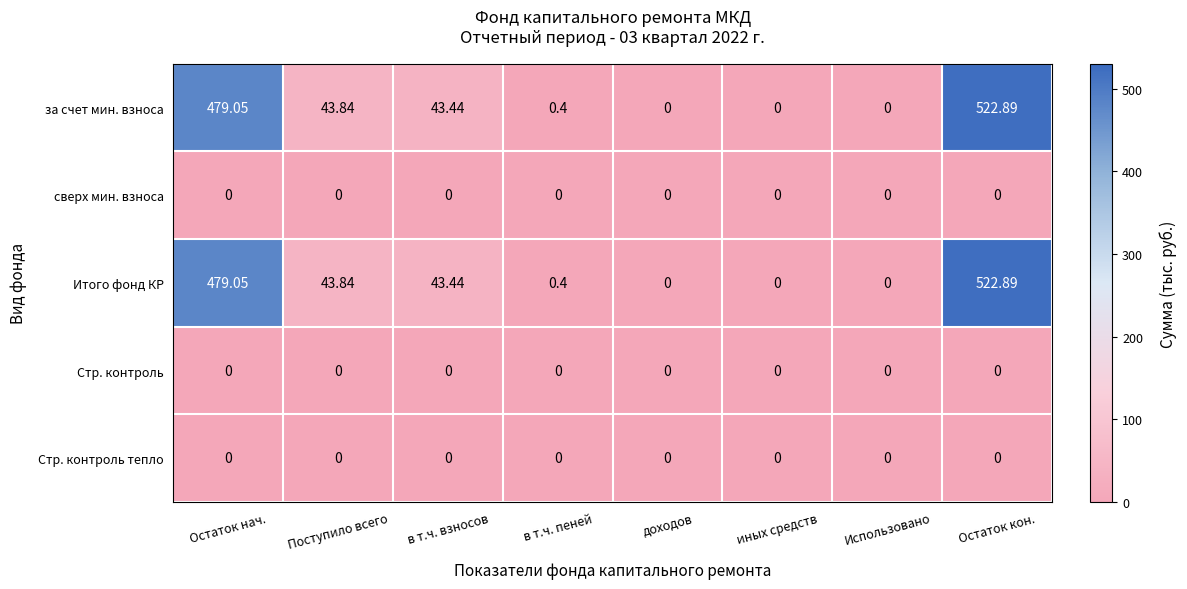

At which category is the sum across all series the highest?

Остаток кон.